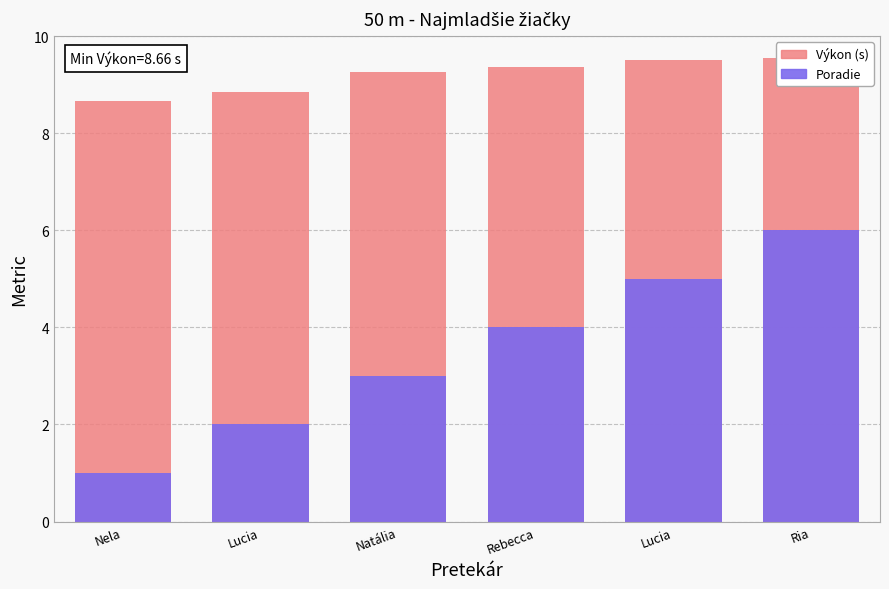

At which category does the chart reach its peak across all series?

Ria